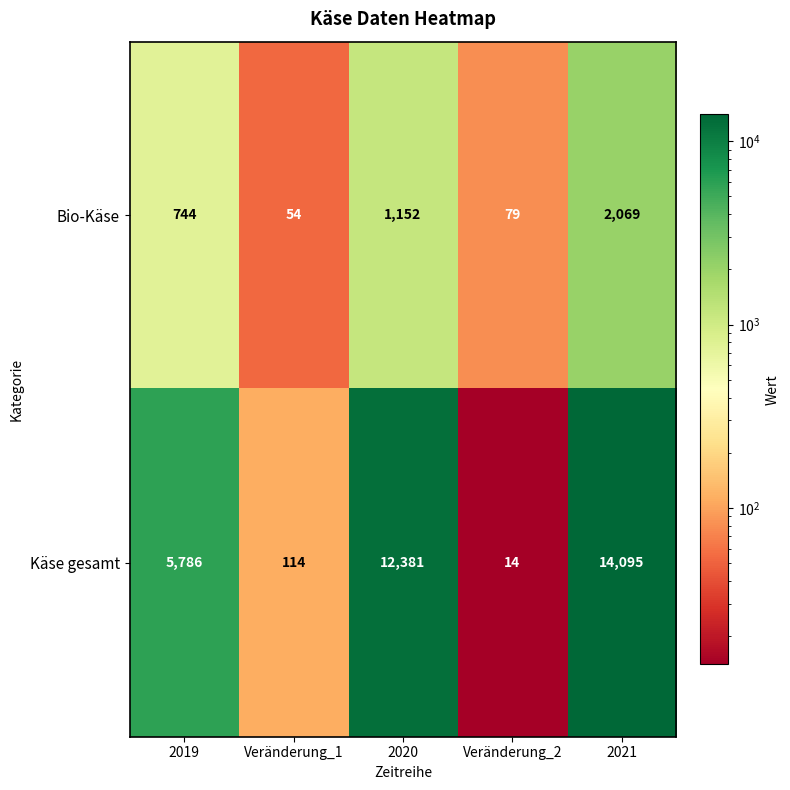

What is the difference between the maximum and minimum values in the Käse gesamt series?

14081